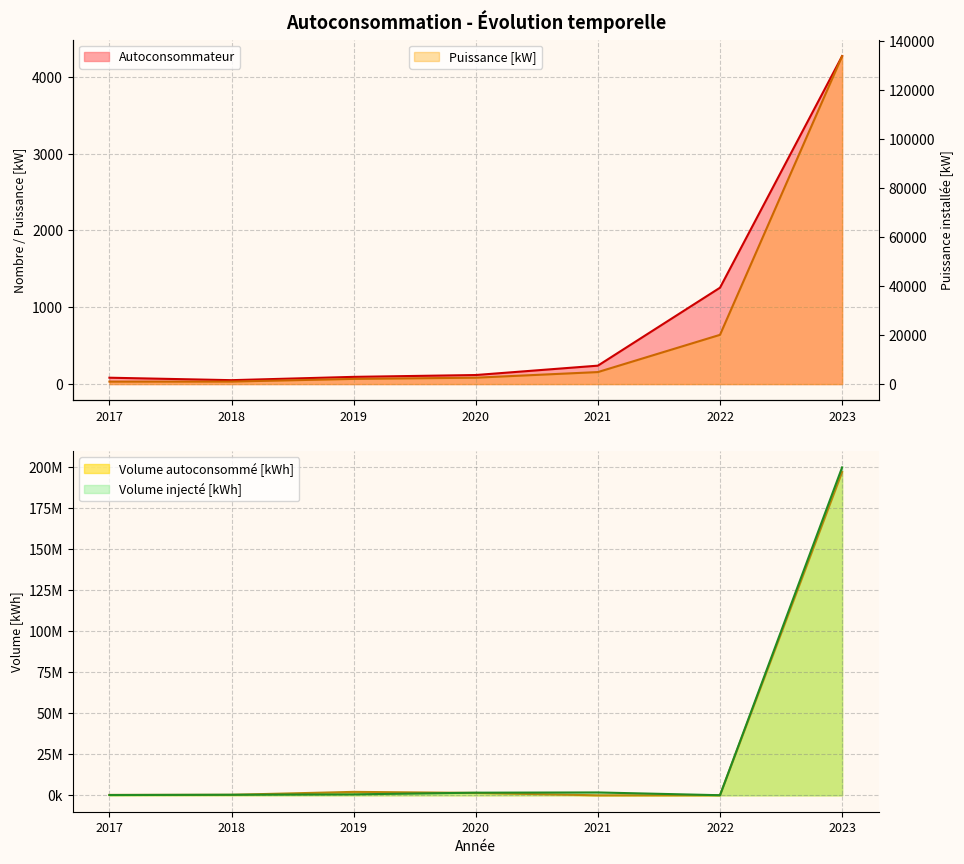

What is the value of the Autoconsommateur point at the 2nd from the left?

51.0